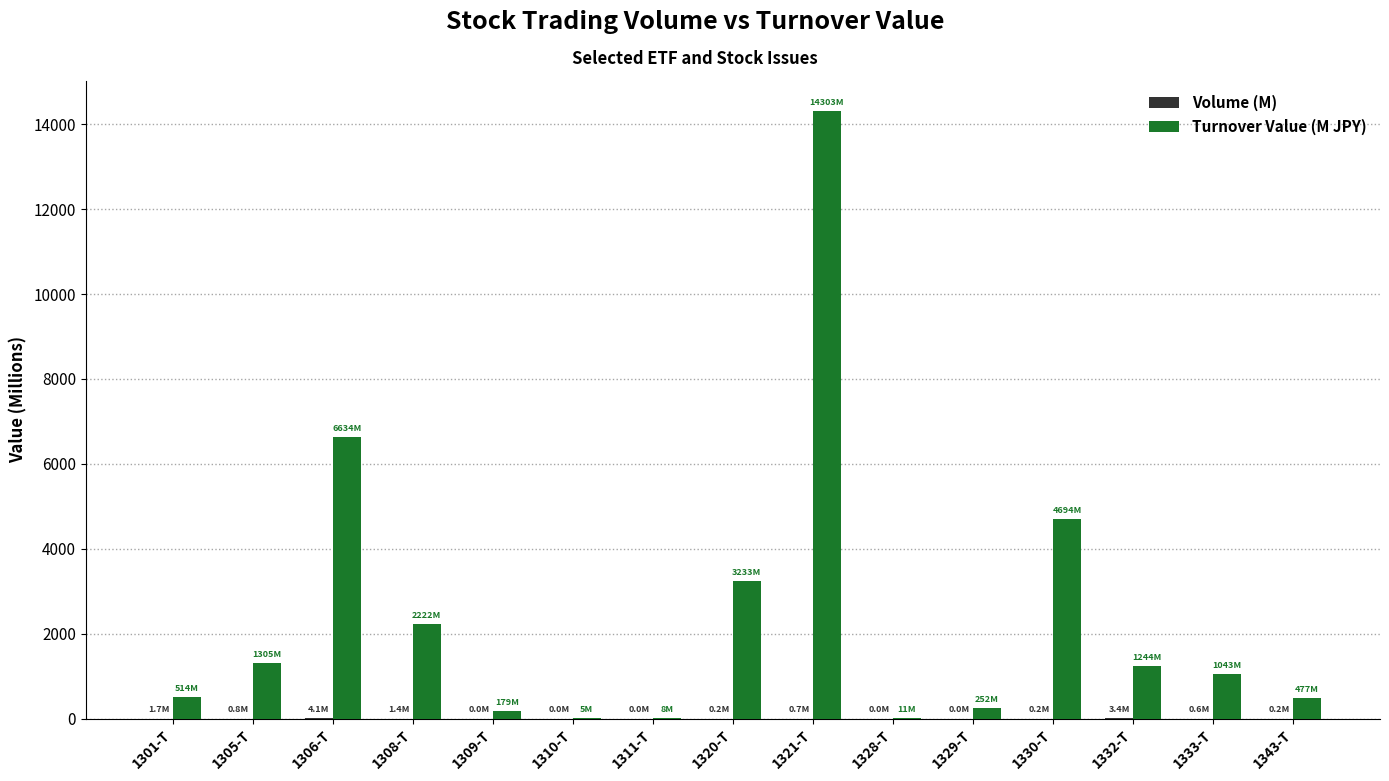

True or false: Turnover Value (M JPY) has a value of 1244.3 at 1332-T.

True